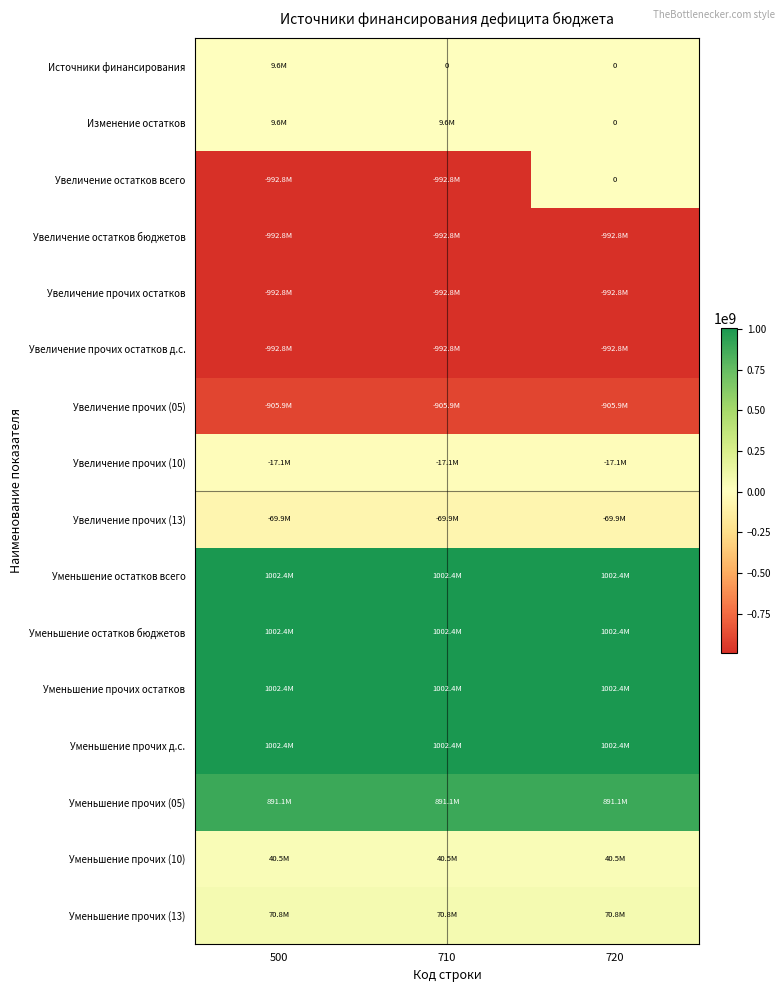

What is the total value across all series at 720?

1040652202.7